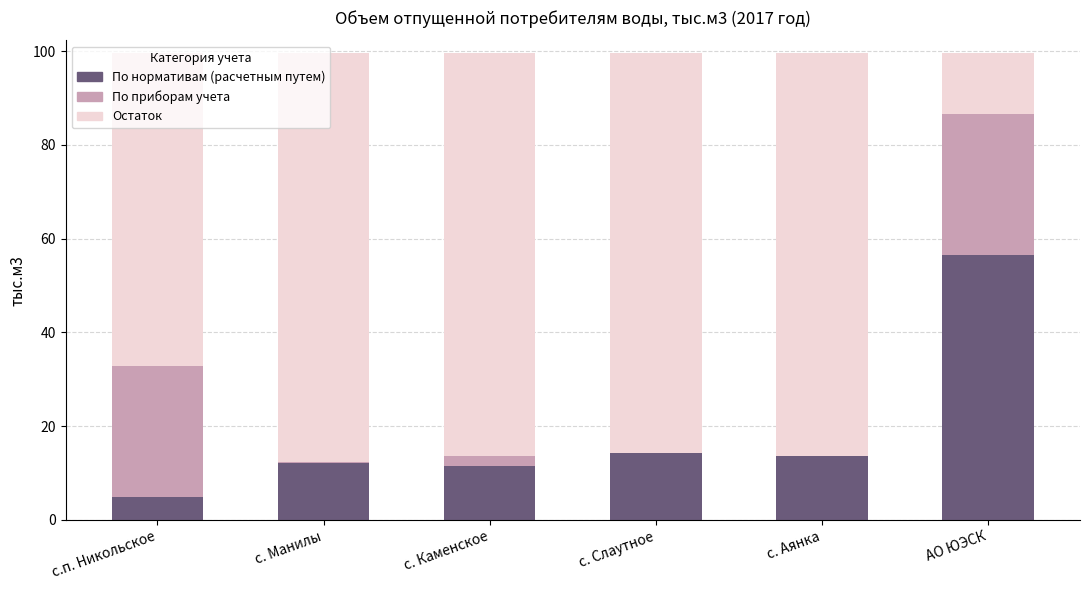

Which category has the highest value in the По нормативам (расчетным путем) series?

АО ЮЭСК